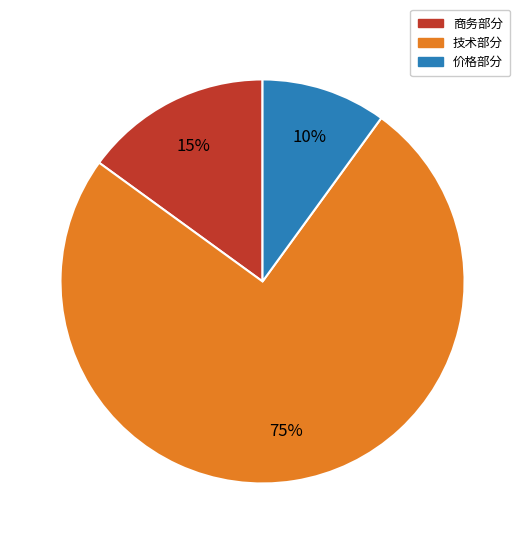

How many segments does this pie chart have?

3